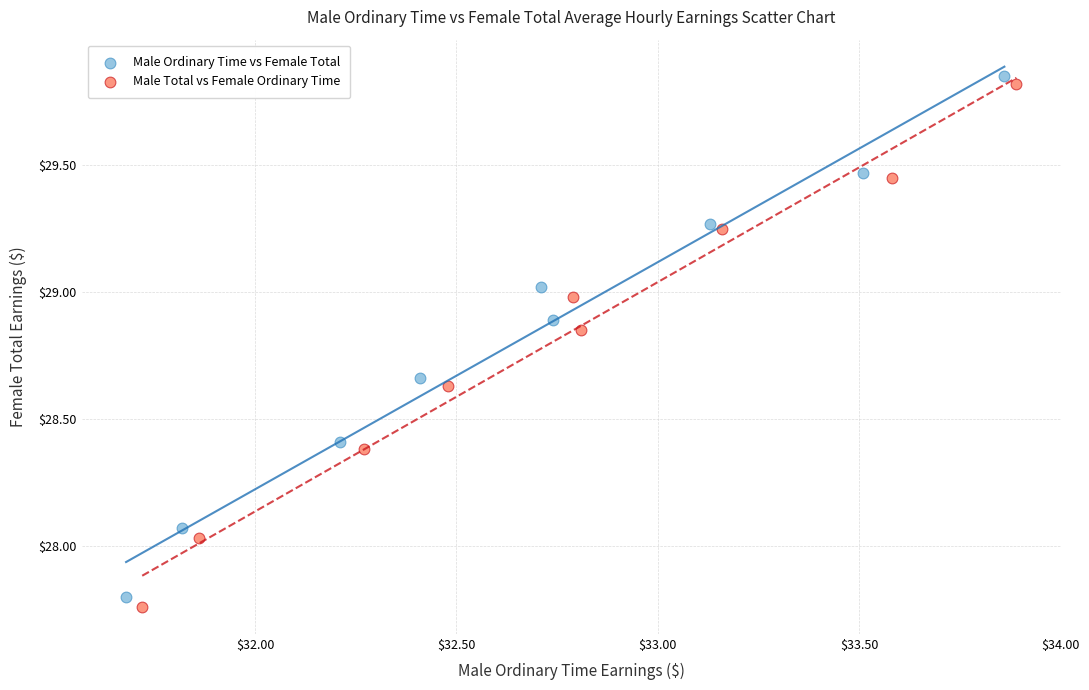

Which series reaches the maximum Y coordinate?

Male Ordinary Time vs Female Total